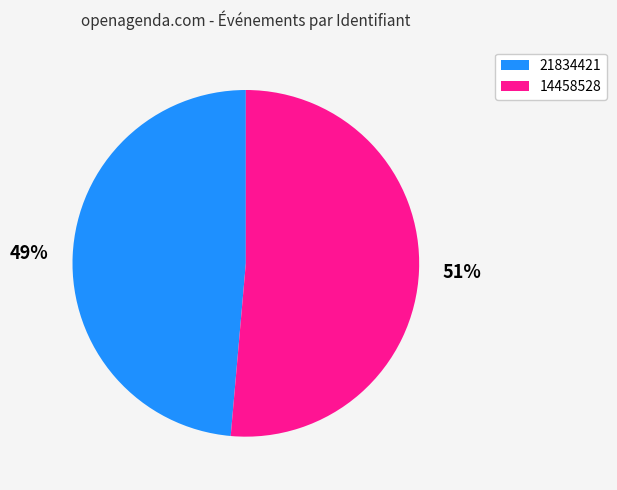

To the nearest percent, what is the average slice percentage?

50%